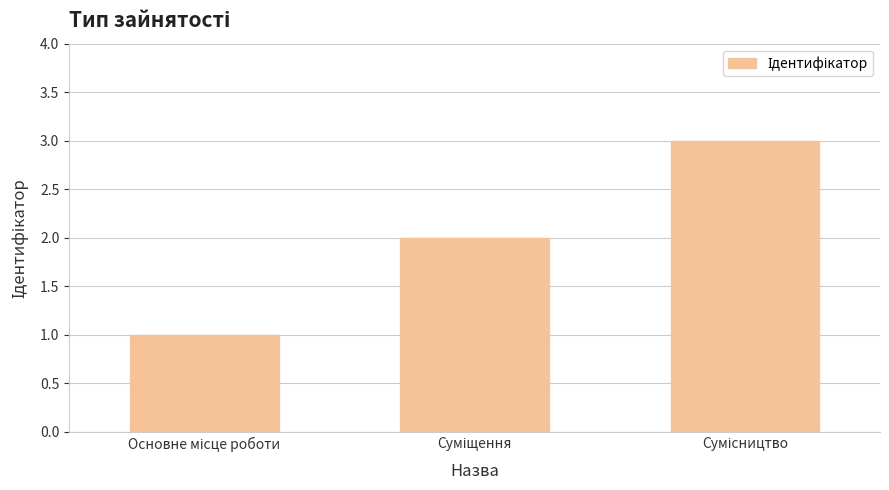

What is the greatest value displayed?

3